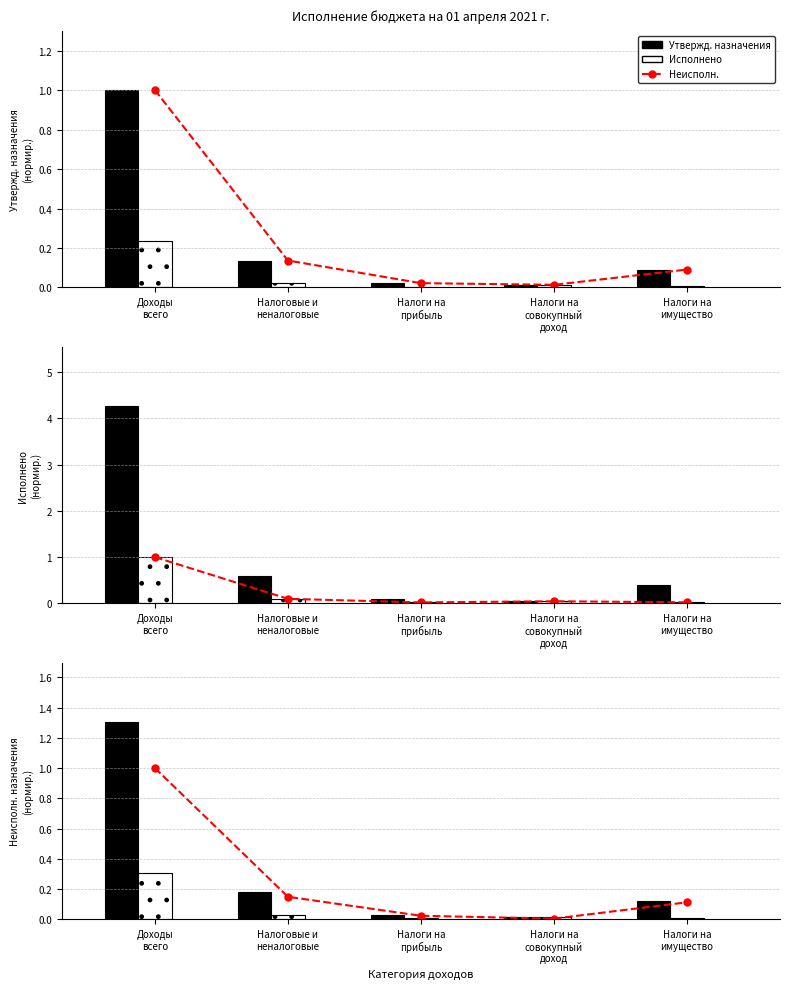

Where is Утвержд. назначения nearest to the value 0?

Налоги на
совокупный
доход